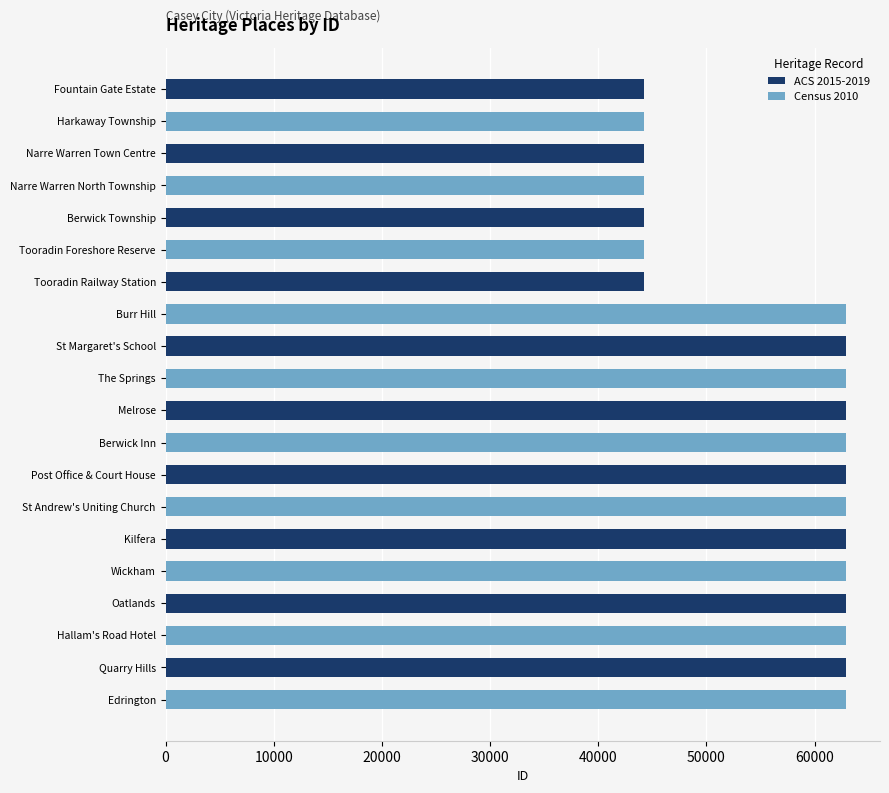

What is the minimum value shown in the chart?

44212